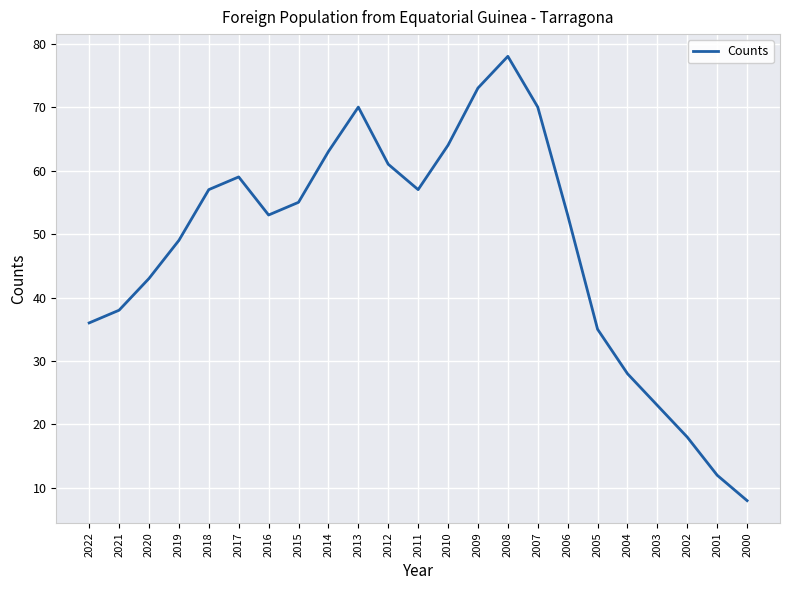

What is the average value?

48